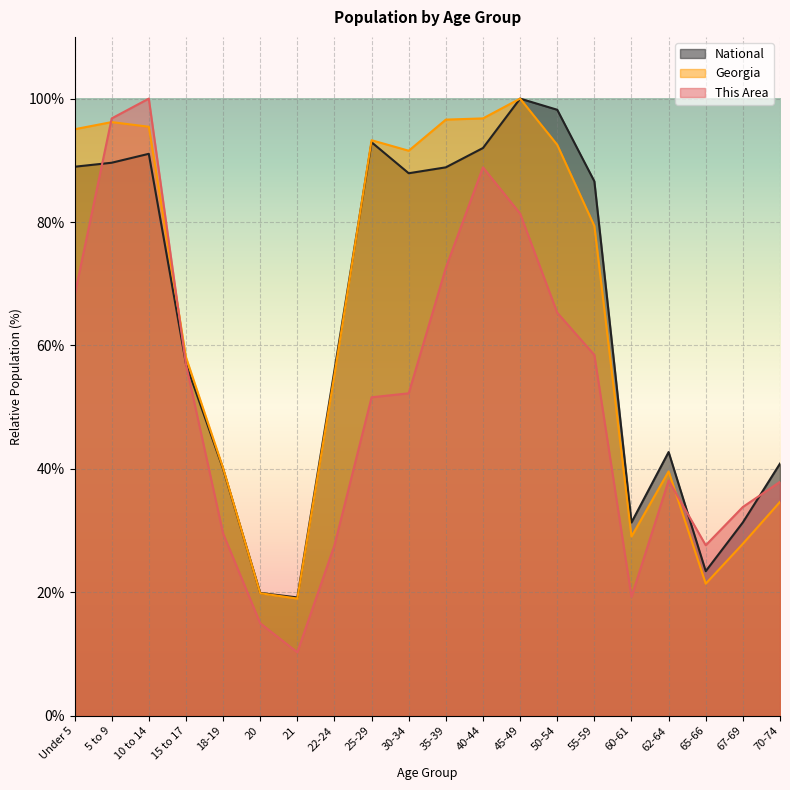

What is the lowest value of the Georgia series?

19.0